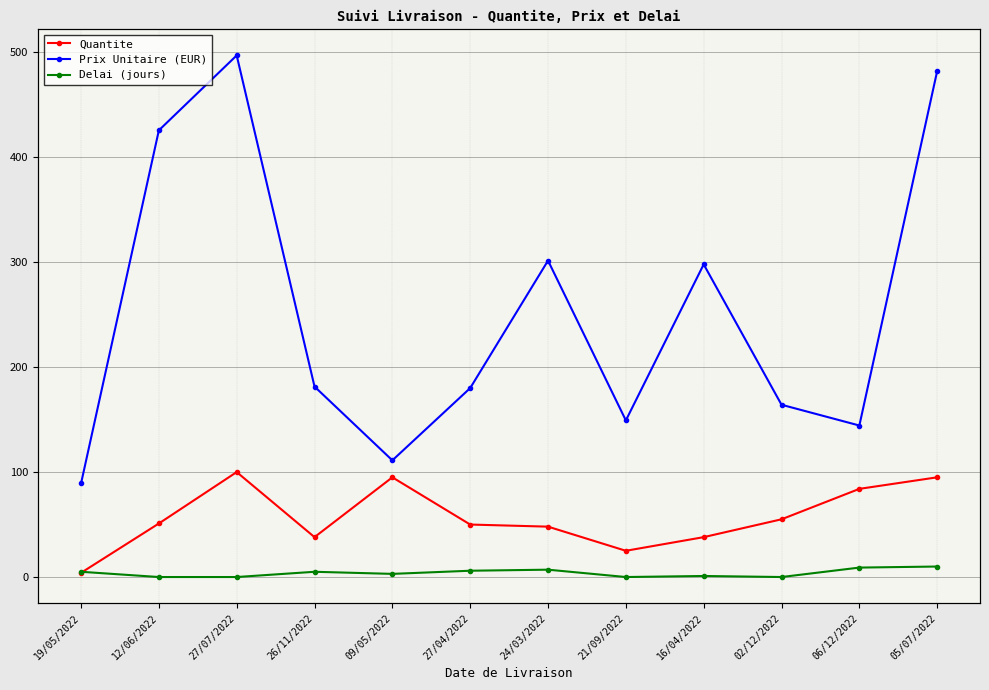

What is the value of the Quantite point at the 11th from the left?

84.0